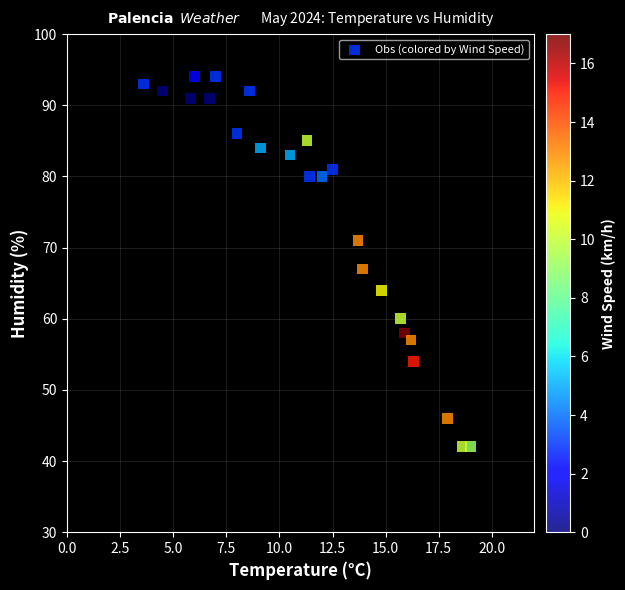

What Y value in the scatter plot is closest to 68?

67